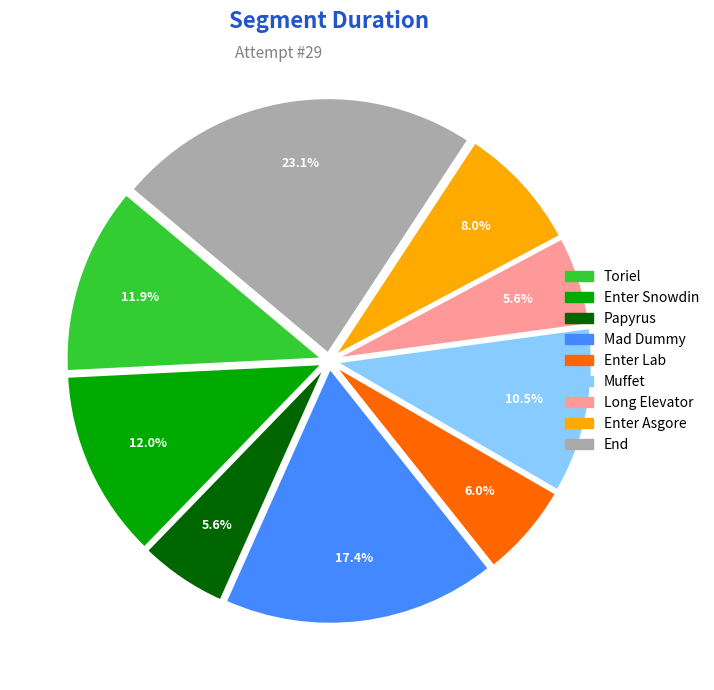

Do Mad Dummy and Enter Asgore together represent more than half of the pie?

No